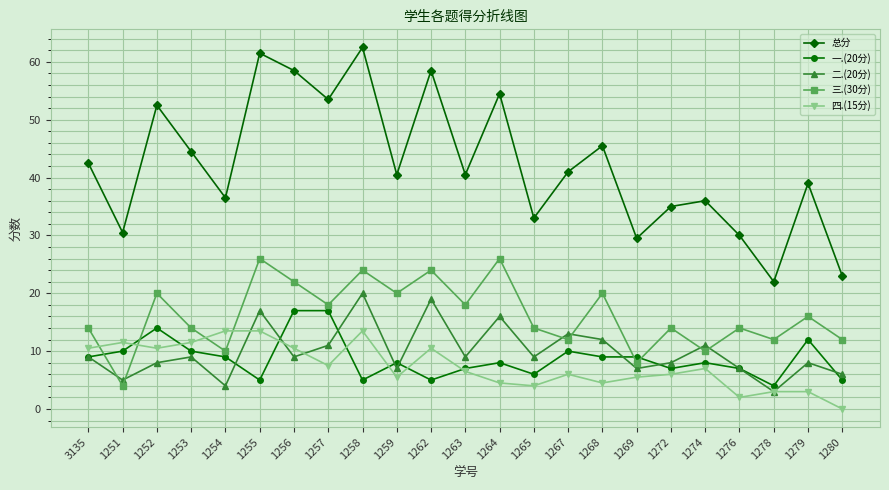

True or false: 总分 and 三.(30分) intersect in this chart.

False